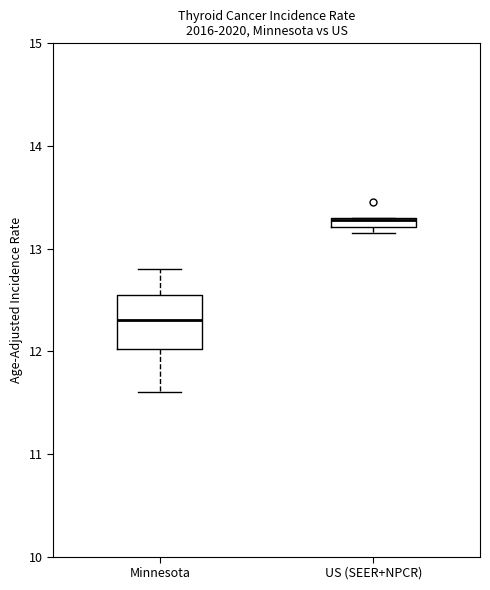

Which box's median line is the highest?

US (SEER+NPCR)